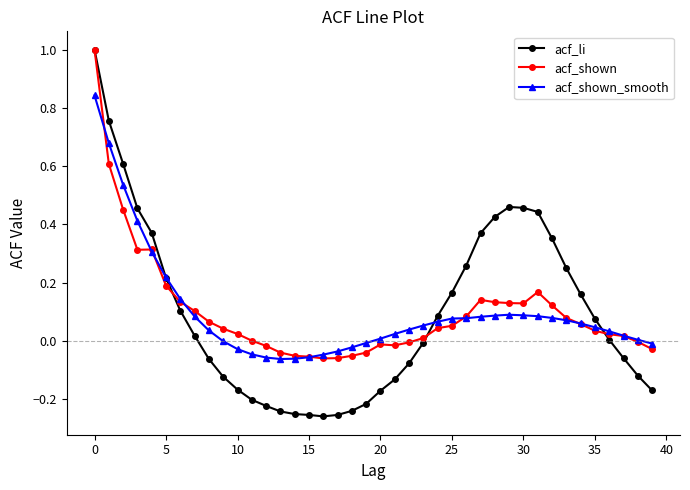

What is the greatest value displayed?

1.0